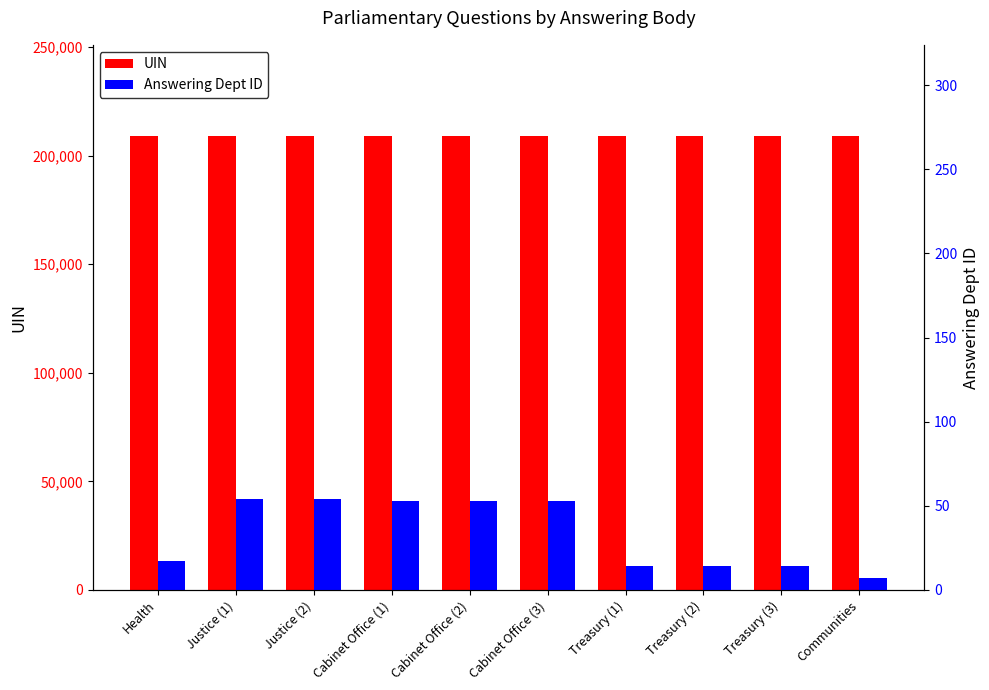

Is it true that Answering Dept ID equals 9 at Health?

False